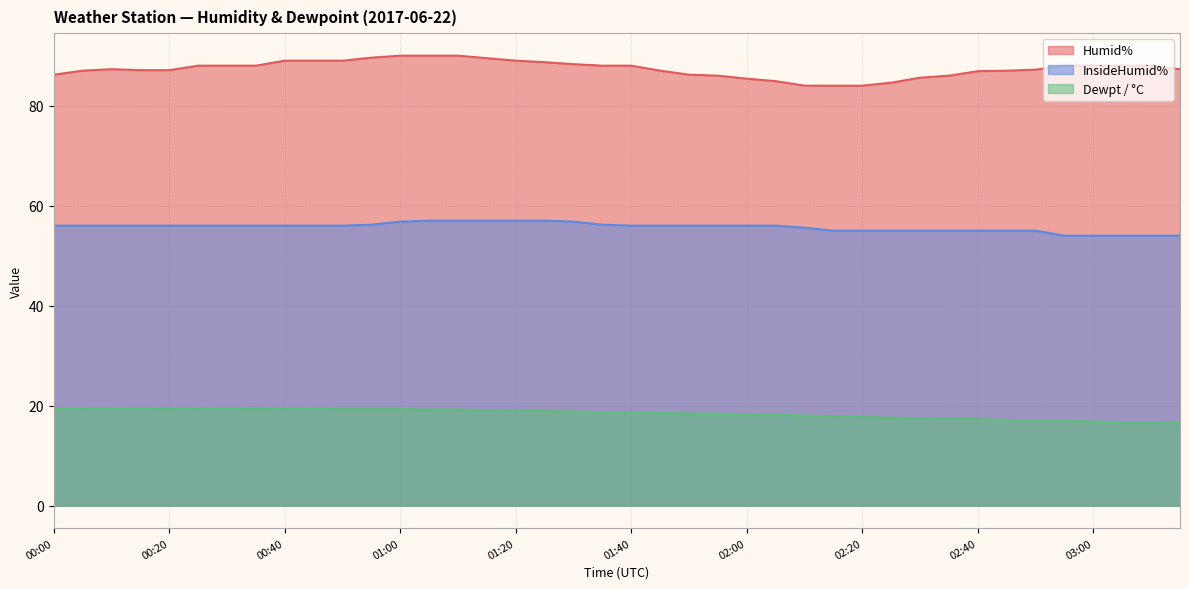

What is the label of the 34th point from the right?

00:30